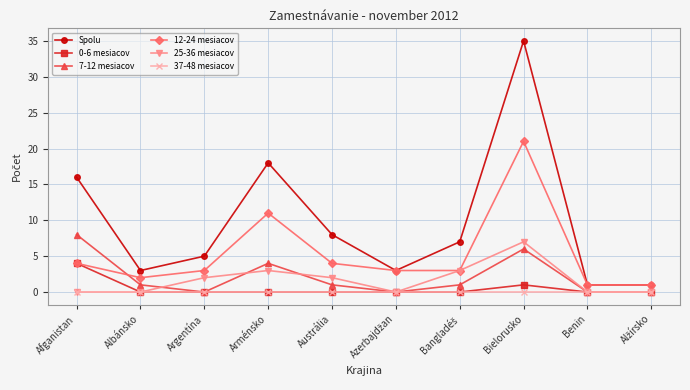

Does the chart have visible grid lines?

Yes